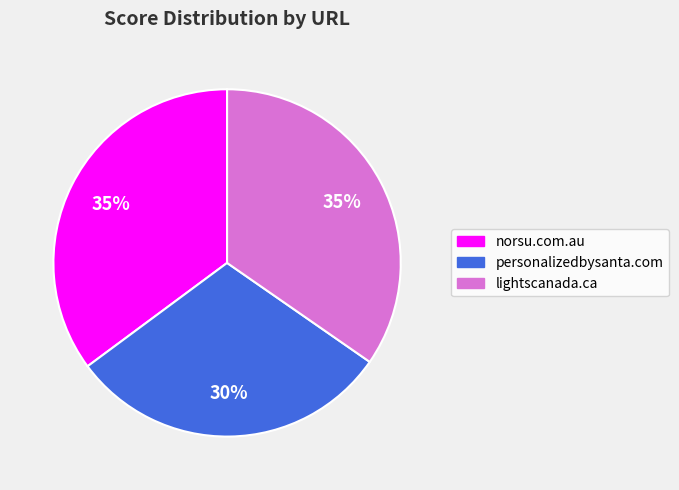

To the nearest percent, what is the combined percentage of norsu.com.au and personalizedbysanta.com?

65%